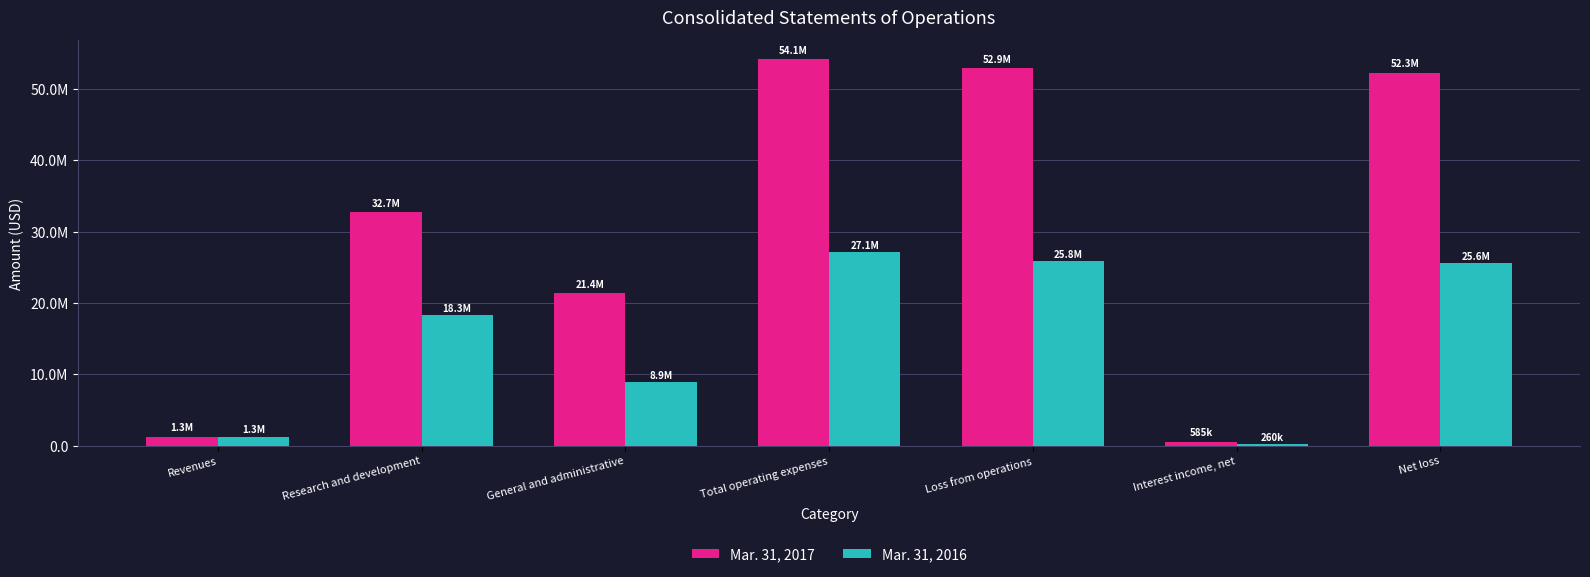

The value of Mar. 31, 2017 at Revenues is 1274467. True or false?

True